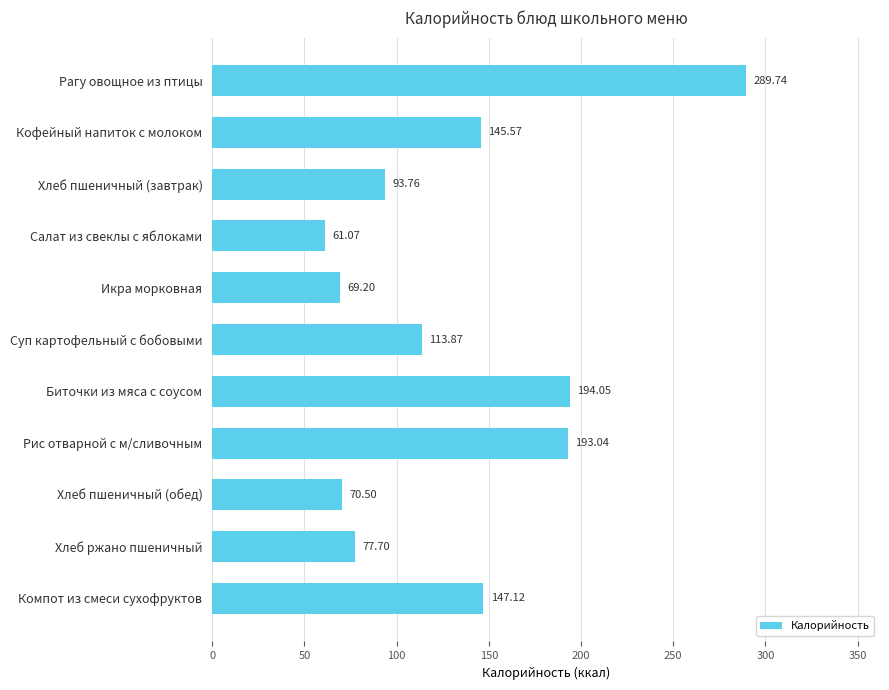

What is the difference between the maximum and second lowest values?

220.5